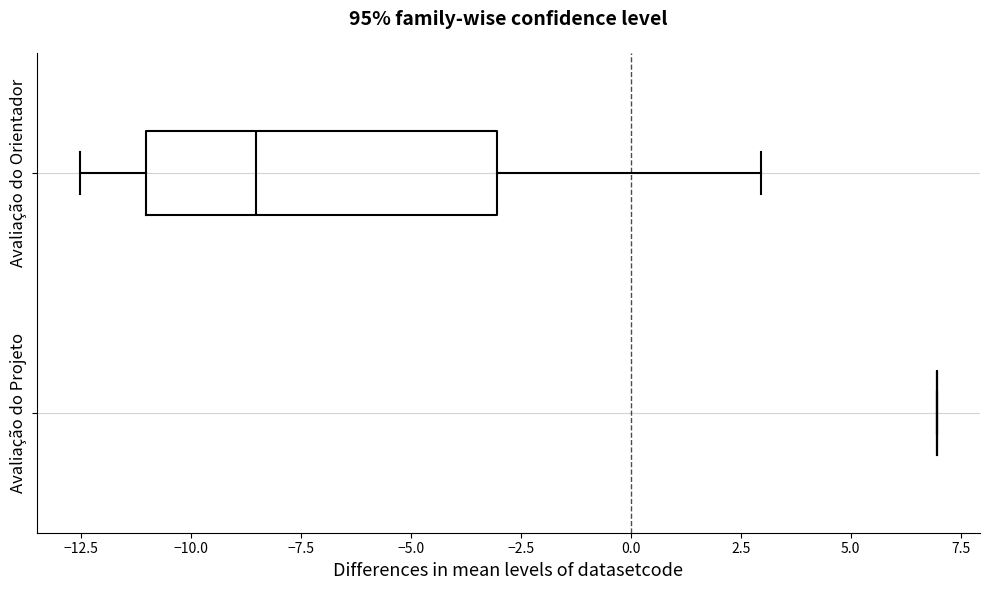

Comparing the boxes themselves (not the whiskers), which one is the widest?

Avaliação do Orientador